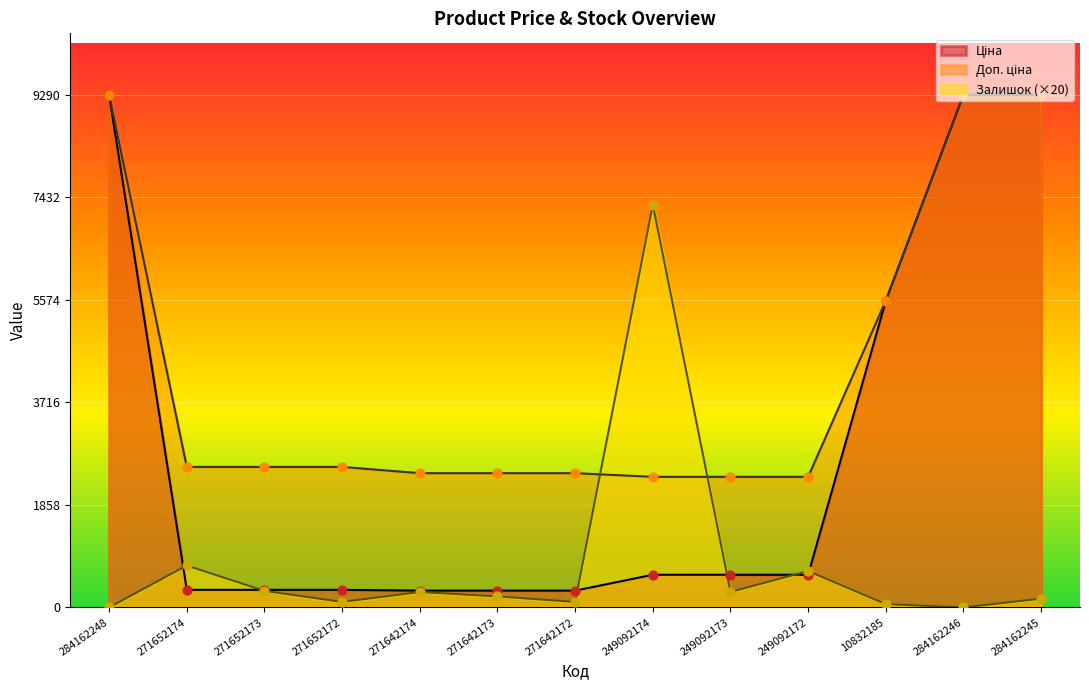

Which series has the largest total across all categories?

Доп. ціна